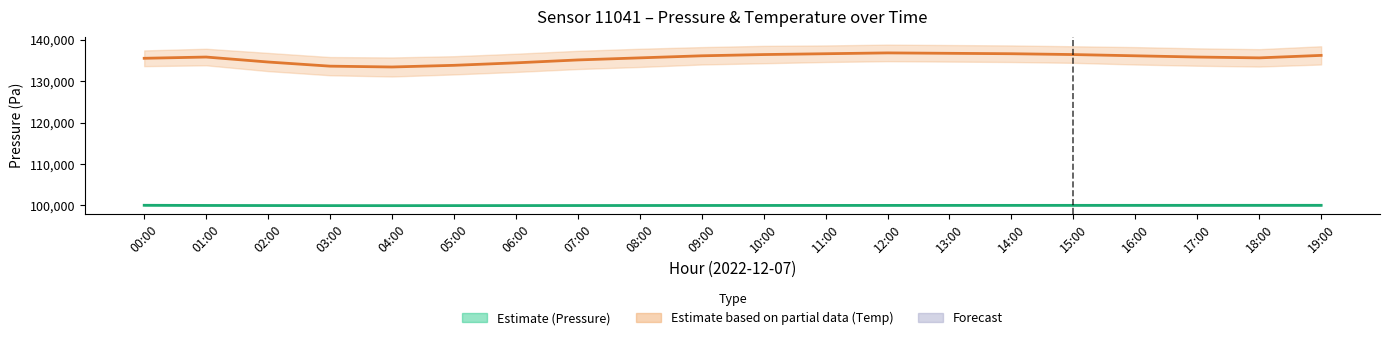

Where does the Temperature (scaled) series first go above 135800?

09:00